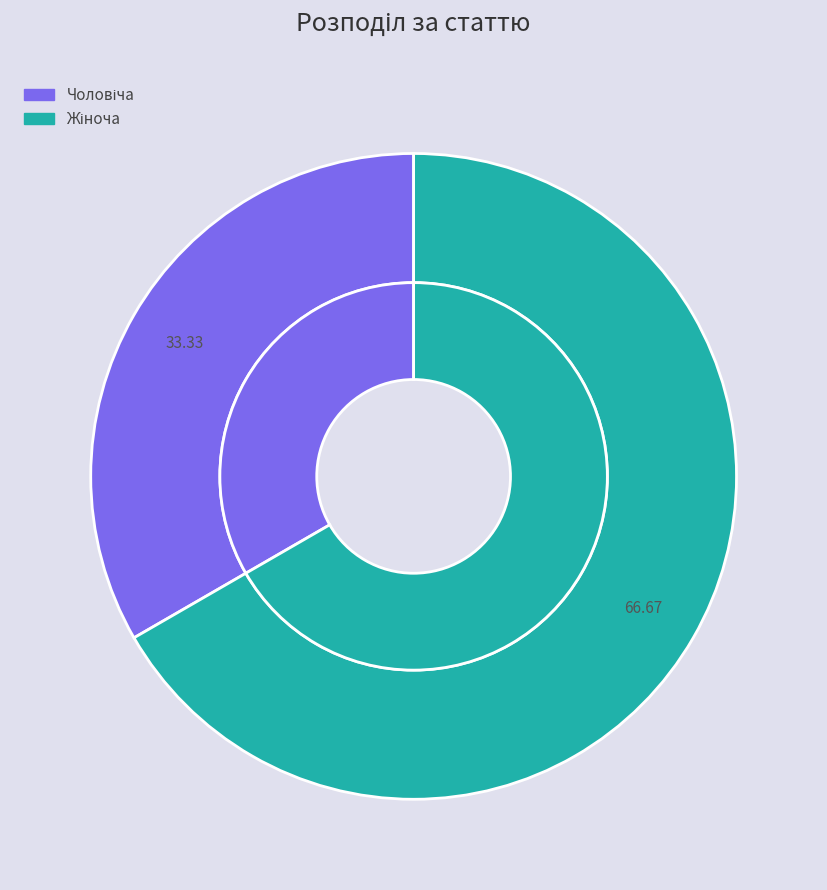

To the nearest percent, what is the difference between the Жіноча and Чоловіча slice percentages?

33%